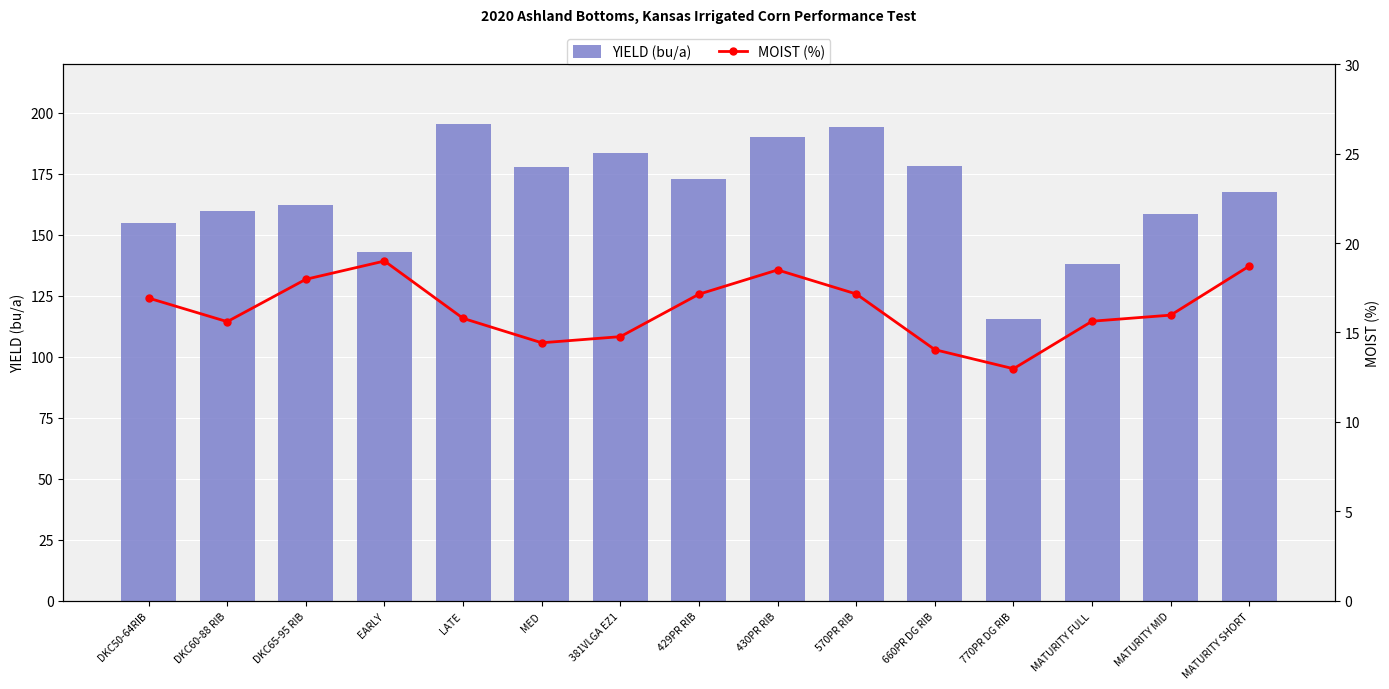

Reading left to right, transcribe all the data shown in this chart.

YIELD (bu/a): DKC50-64RIB=155.0	DKC60-88 RIB=159.9	DKC65-95 RIB=162.1	EARLY=143.2	LATE=195.4	MED=177.7	381VLGA EZ1=183.5	429PR RIB=172.9	430PR RIB=190.1	570PR RIB=194.1	660PR DG RIB=178.4	770PR DG RIB=115.6	MATURITY FULL=137.9	MATURITY MID=158.7	MATURITY SHORT=167.7
MOIST (%): DKC50-64RIB=16.9	DKC60-88 RIB=15.6	DKC65-95 RIB=18.0	EARLY=19.0	LATE=15.8	MED=14.4	381VLGA EZ1=14.8	429PR RIB=17.1	430PR RIB=18.5	570PR RIB=17.2	660PR DG RIB=14.0	770PR DG RIB=13.0	MATURITY FULL=15.6	MATURITY MID=16.0	MATURITY SHORT=18.7